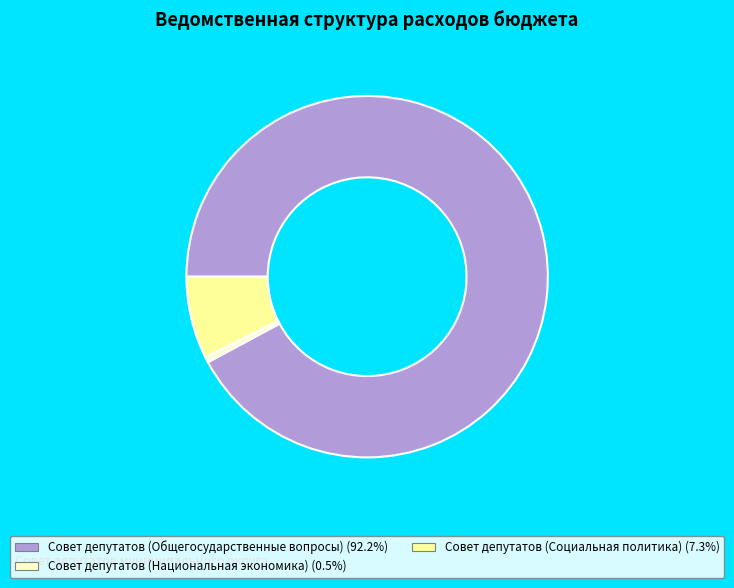

True or false: Совет депутатов (Общегосударственные вопросы) accounts for 85% of the total.

False